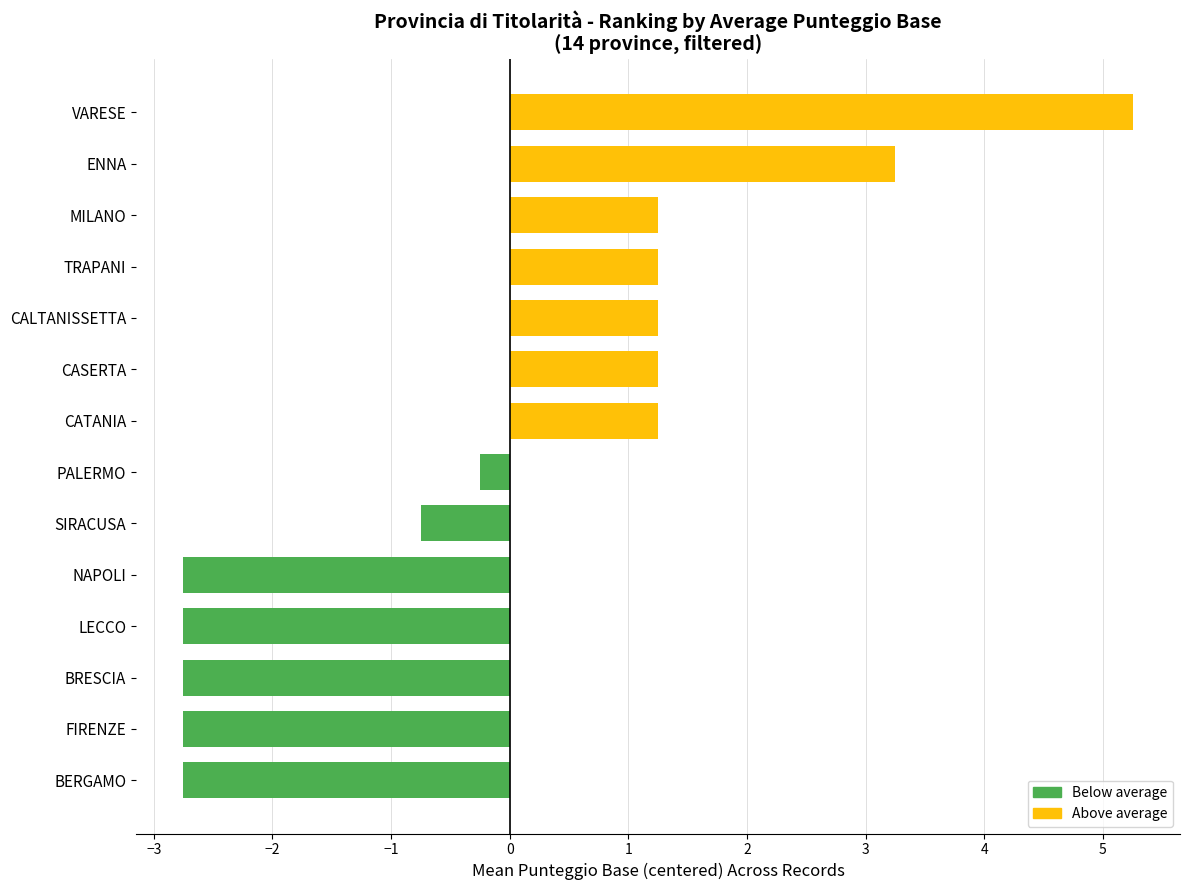

How many bars are there in total?

14